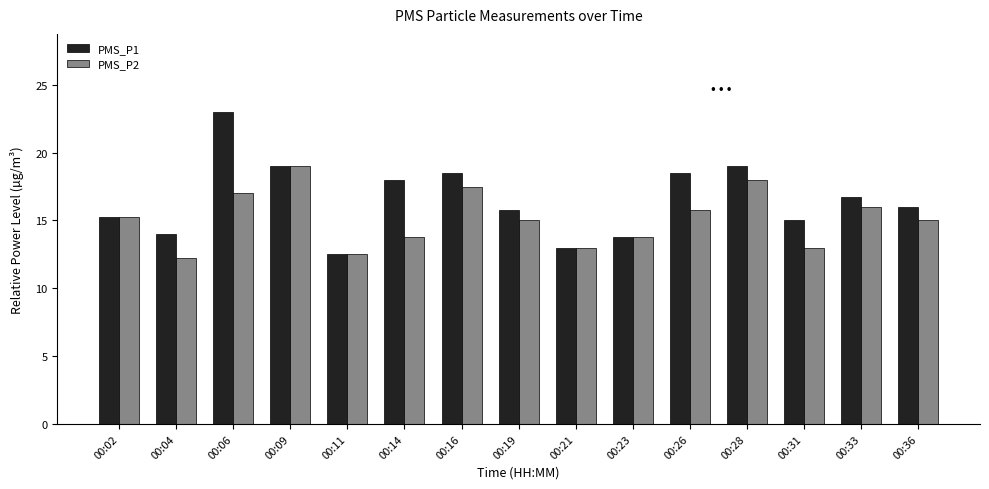

Between 00:21 and 00:26, which series saw the biggest shift?

PMS_P1